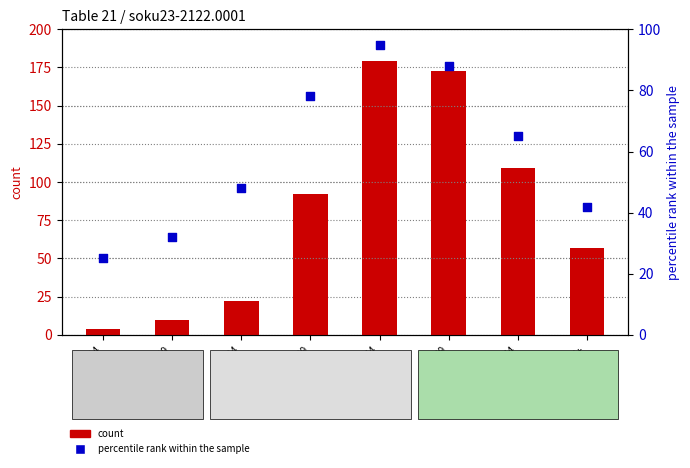

Is the value of percentile rank within the sample at 20-24 greater than the value of count at 35-39?

No